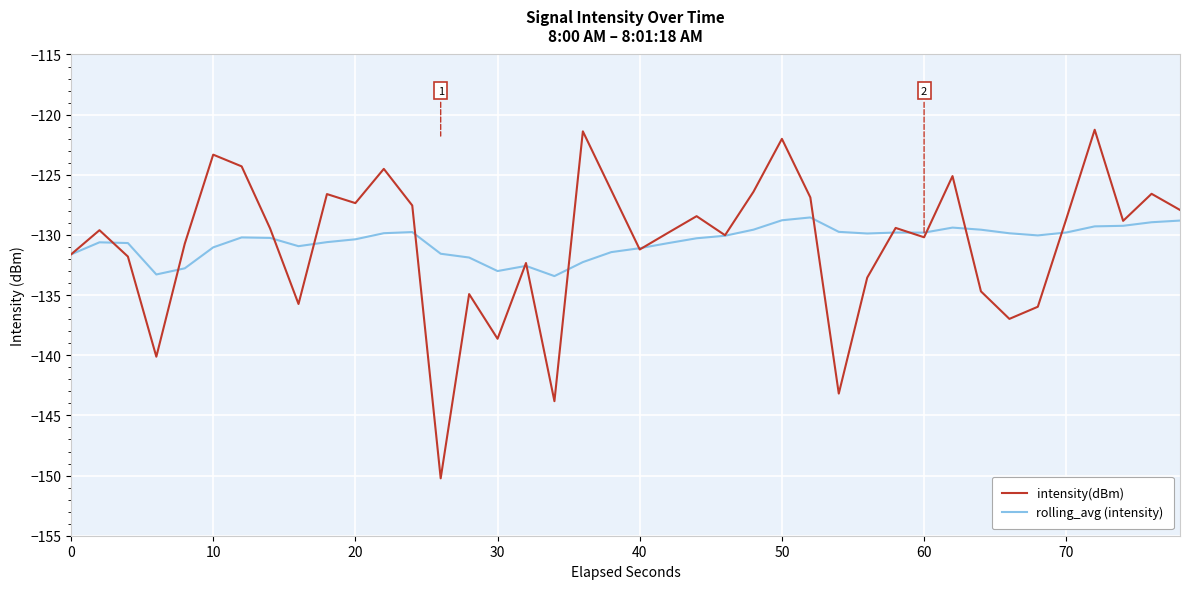

Which series has the widest spread of values?

intensity(dBm)